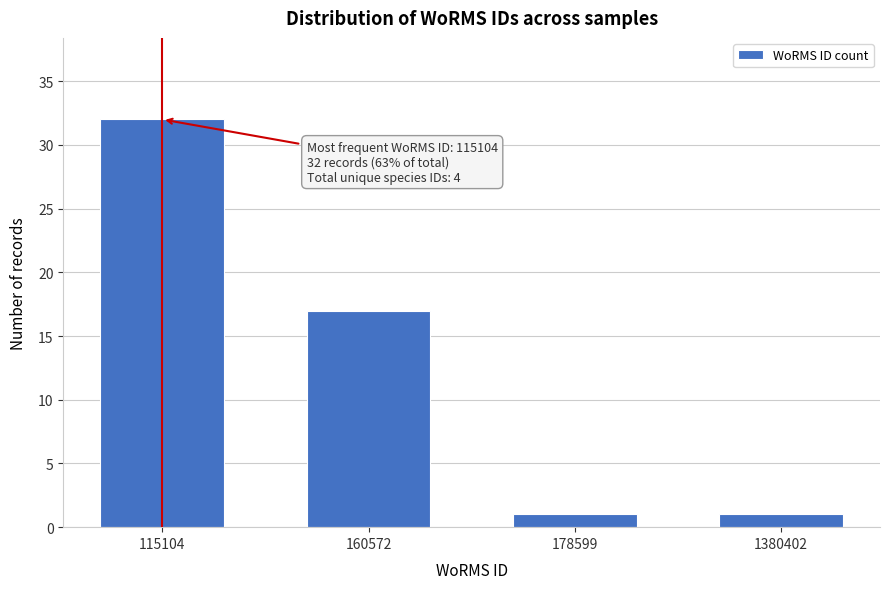

Reading left to right, list all the values displayed in this chart.

32	17	1	1